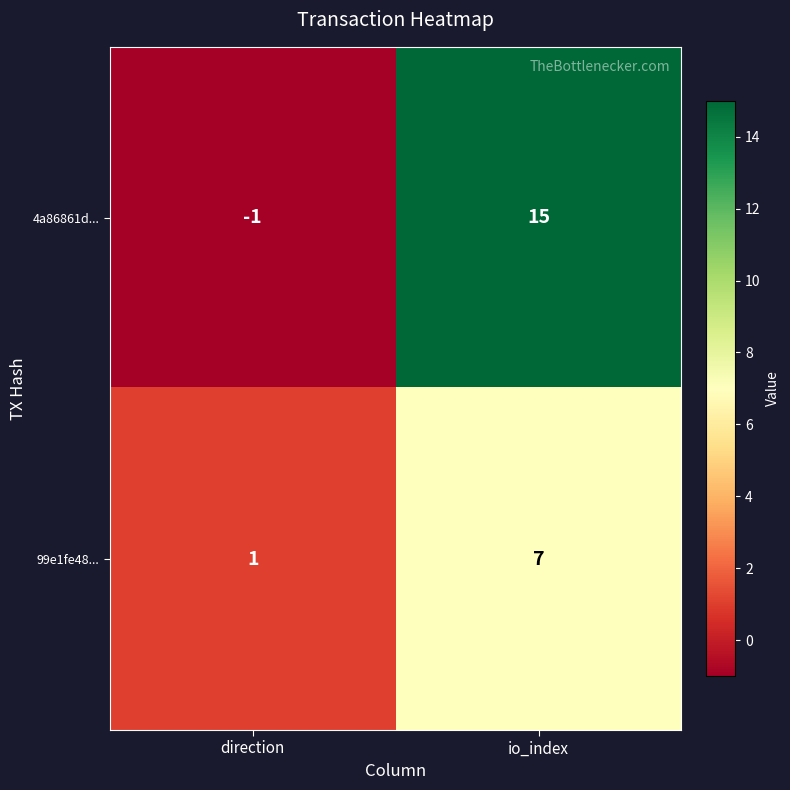

How many distinct data groups are displayed?

2